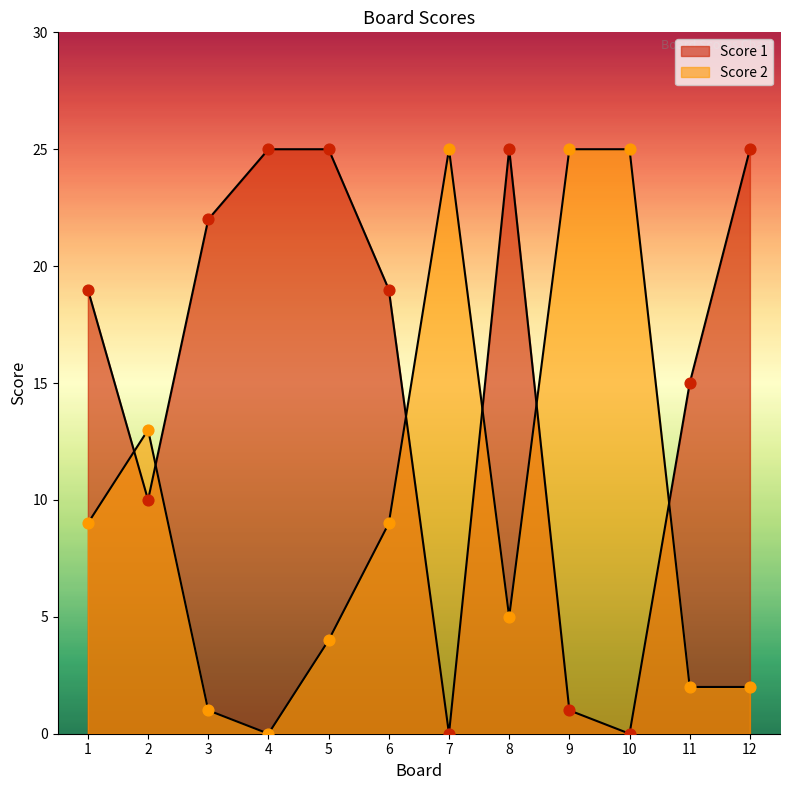

At how many categories does at least one series exceed 16?

10